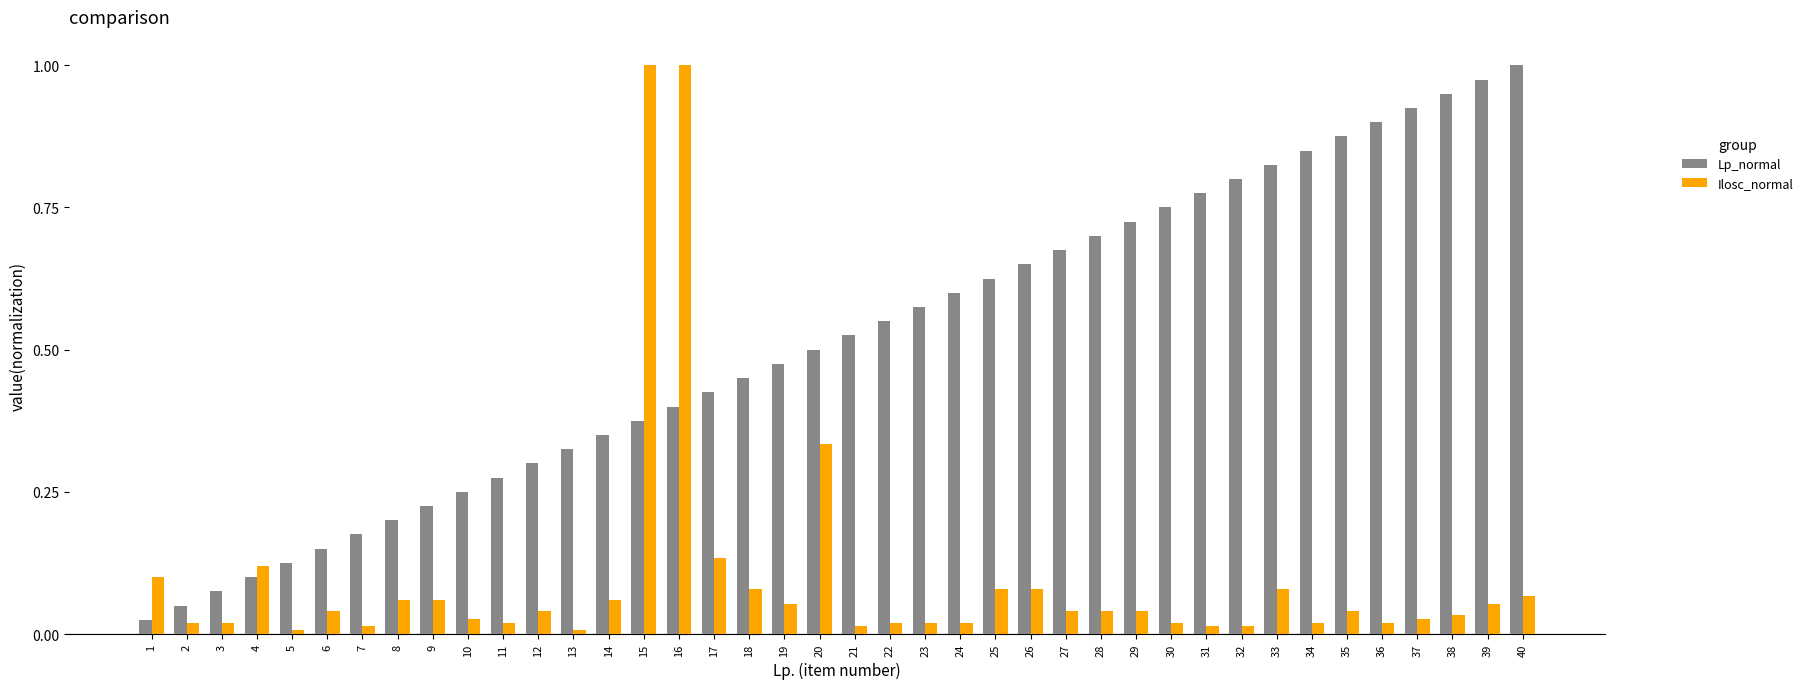

Is the value of Lp_normal at 35 greater than the value of Ilosc_normal at 8?

Yes